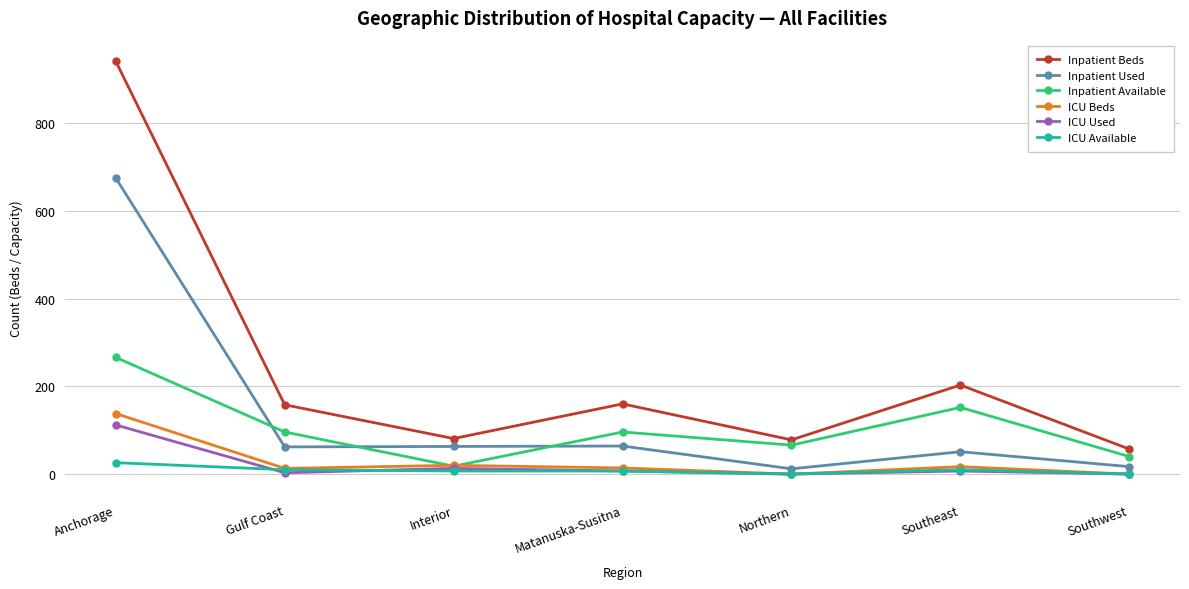

What is the total value across all series at Southeast?

440